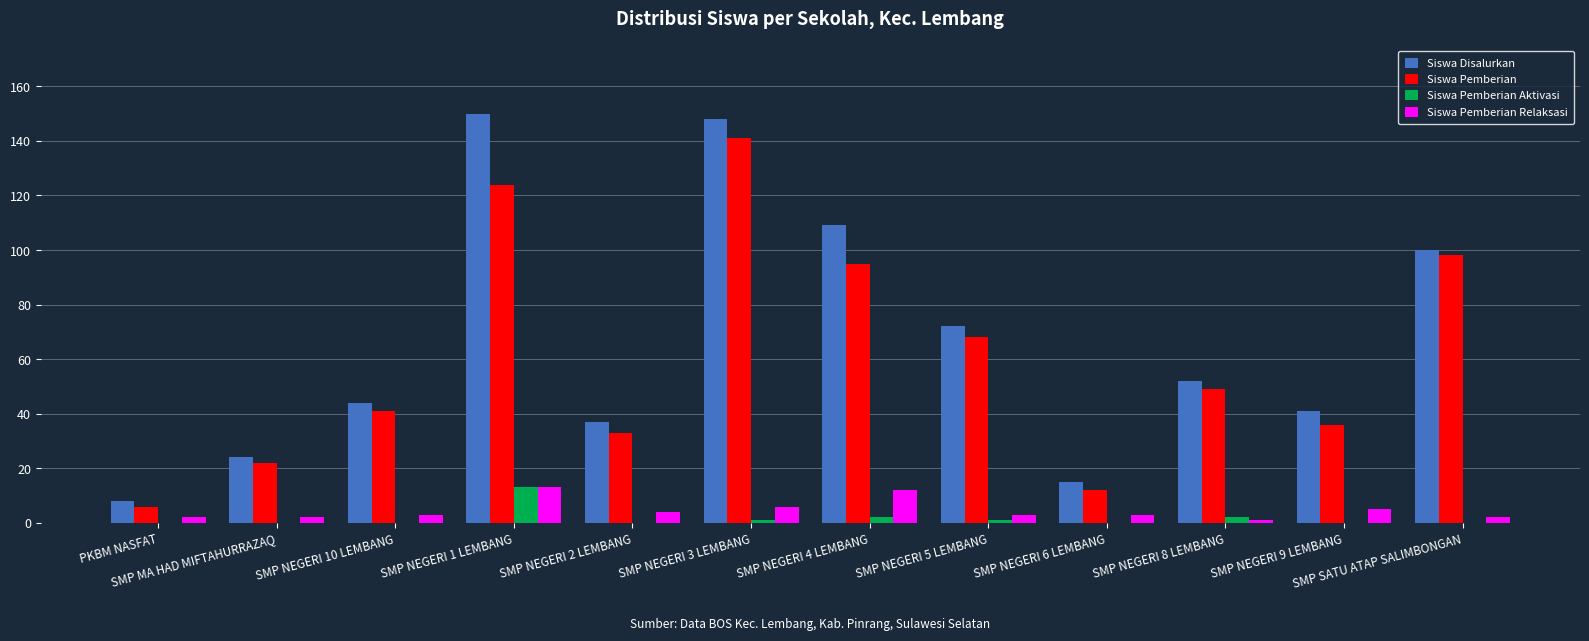

Reading left to right, list all the values displayed in this chart.

Siswa Disalurkan: 8	24	44	150	37	148	109	72	15	52	41	100
Siswa Pemberian: 6	22	41	124	33	141	95	68	12	49	36	98
Siswa Pemberian Aktivasi: 0	0	0	13	0	1	2	1	0	2	0	0
Siswa Pemberian Relaksasi: 2	2	3	13	4	6	12	3	3	1	5	2